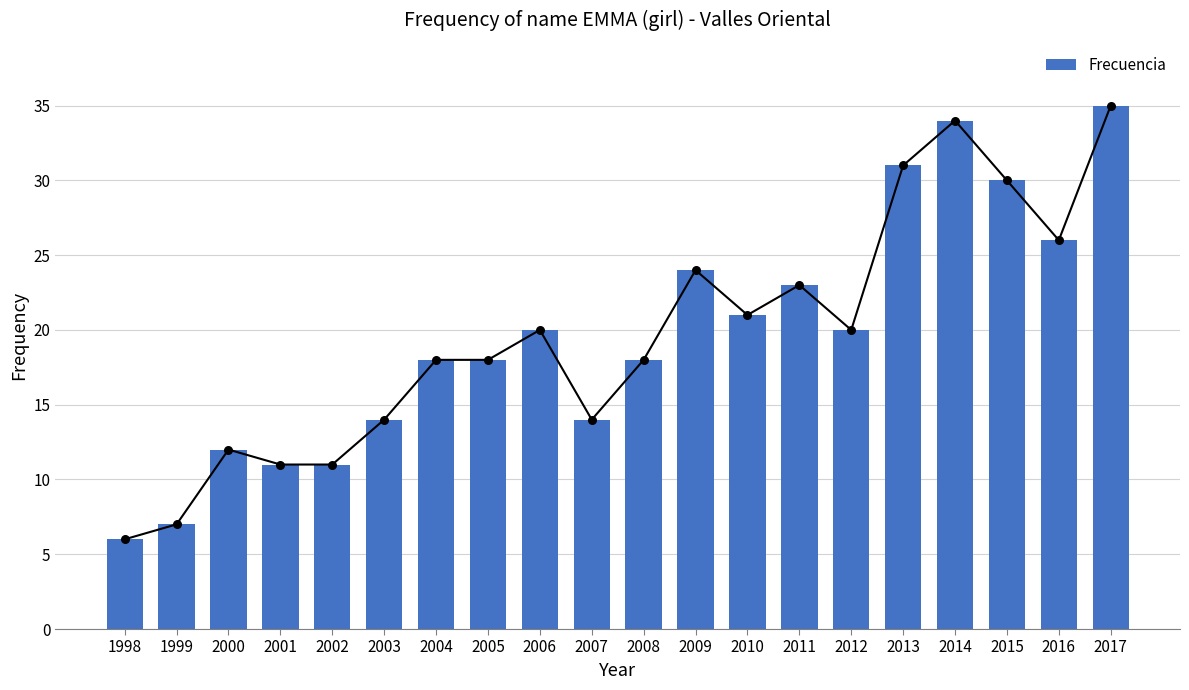

What is the ratio of the value at 2009 to the value at 2001?

2.2